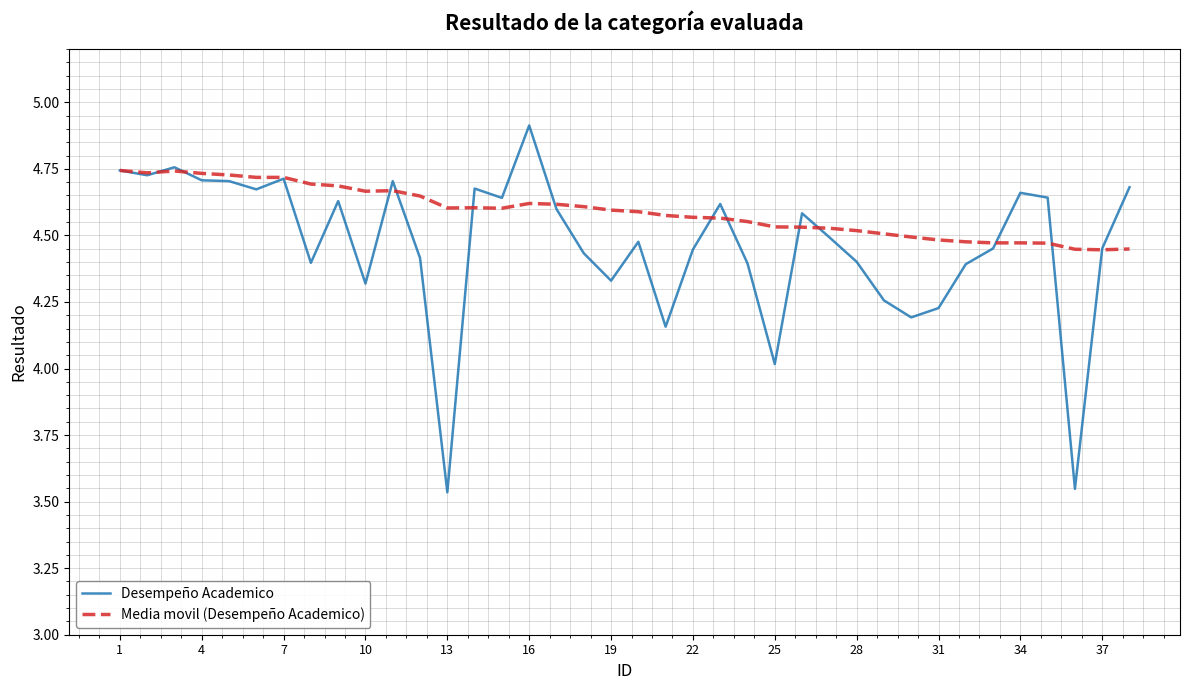

Which series has the widest spread of values?

Desempeño Academico